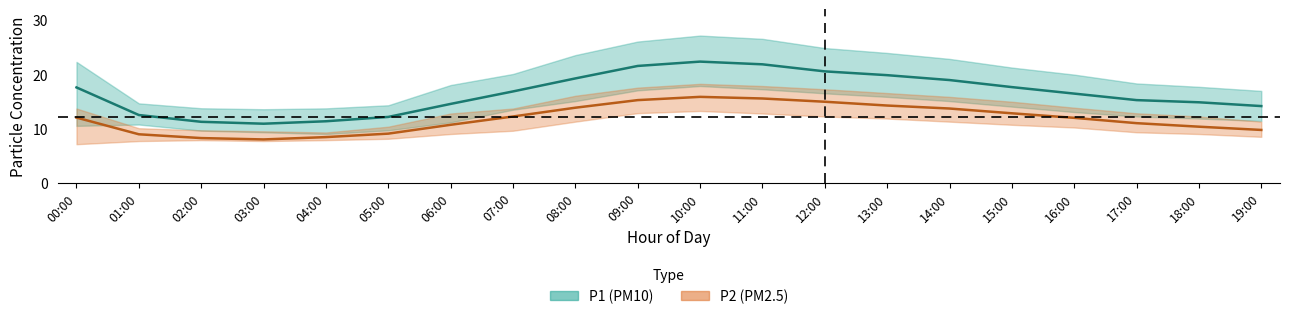

What is the value of the P2_upper point at the 11th from the left?

18.2